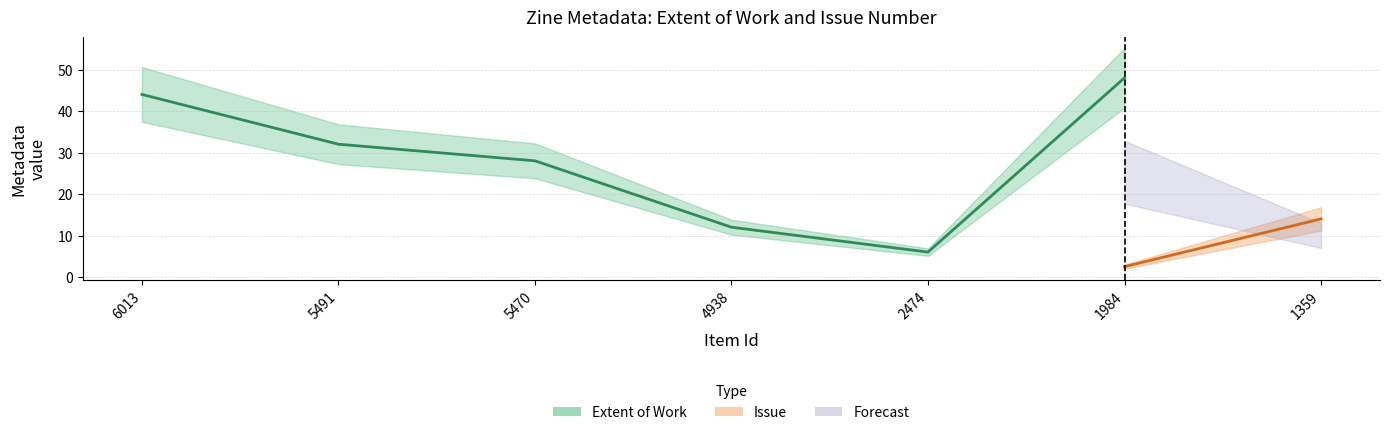

Which series ends up on top after the final intersection of Issue and Extent of Work?

Issue